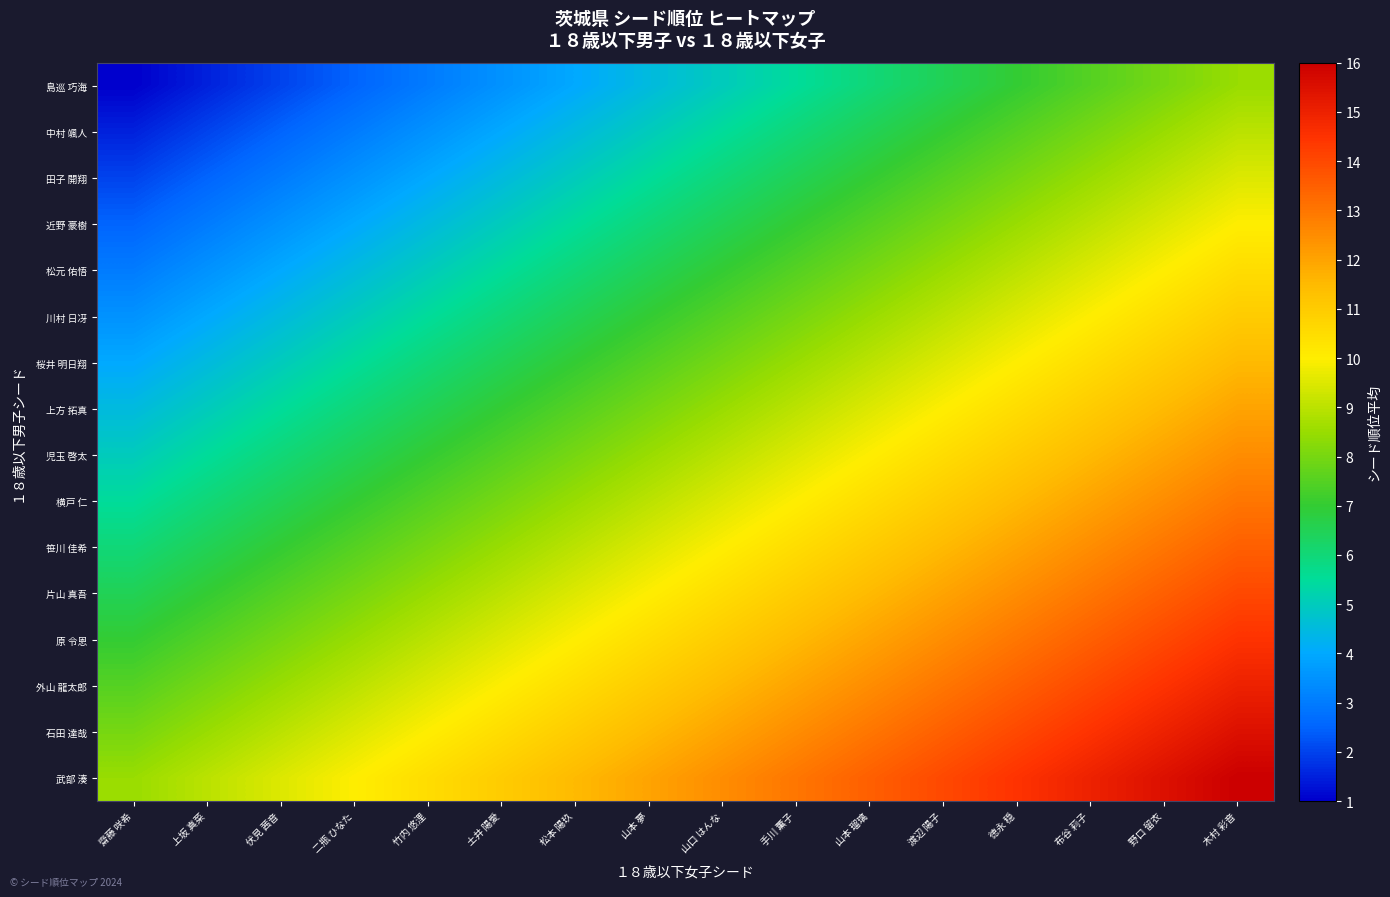

Count the number of categories in the chart.

16